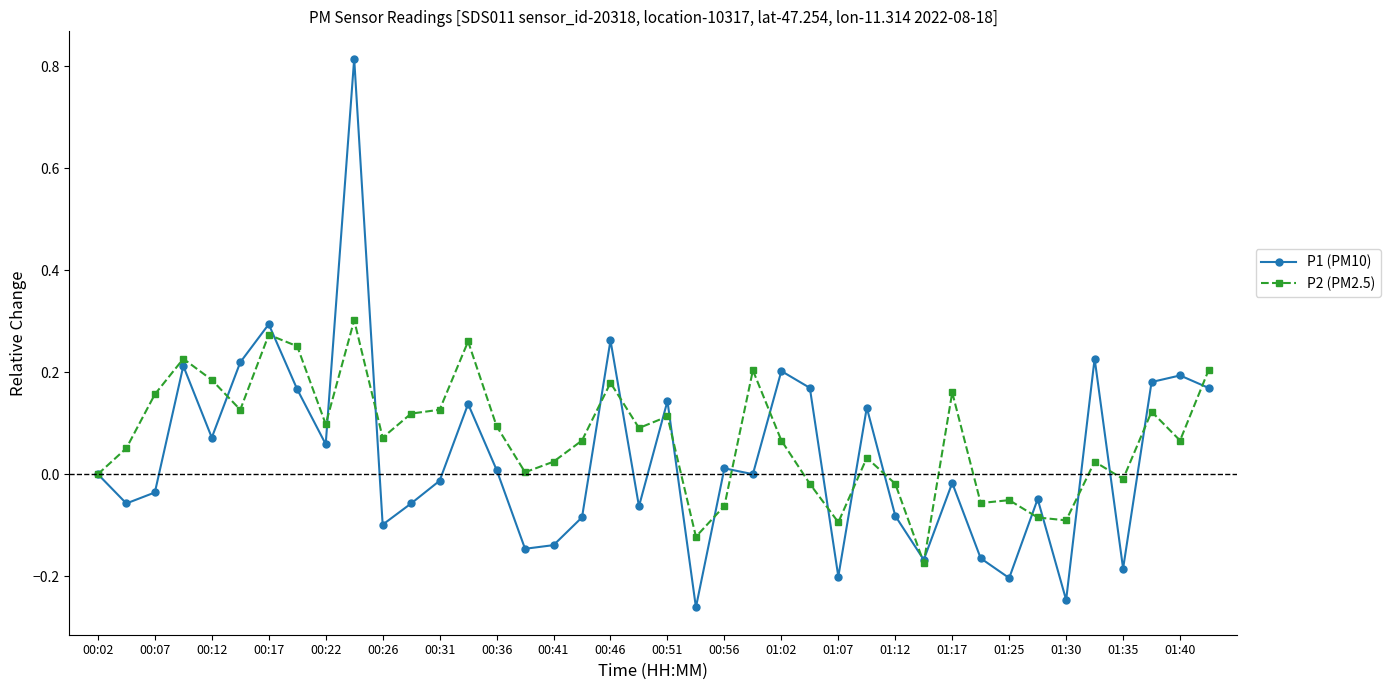

True or false: P1 (PM10) has more than 1 interior local peaks.

True